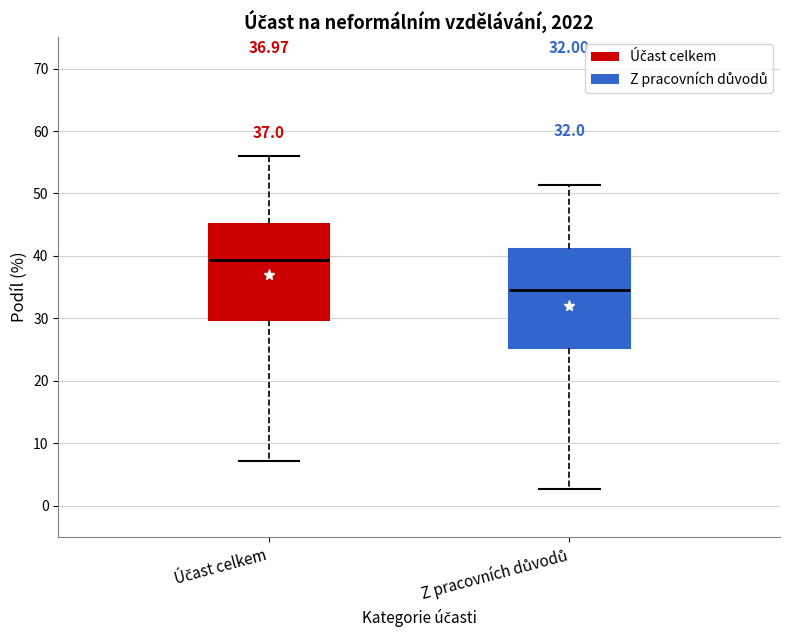

Where is the upper edge of the box for Z pracovních důvodů on the y-axis? The values are not printed on the chart, so give them approximately, as read against the axis.

41